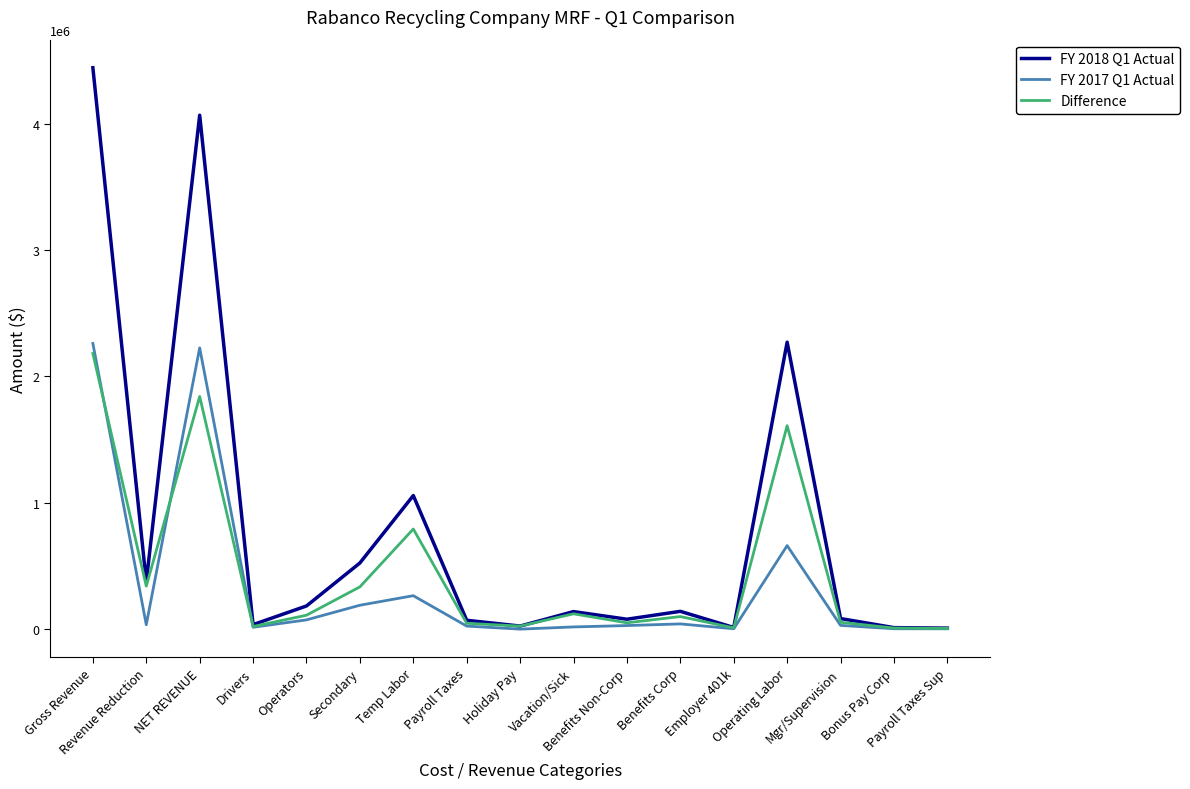

In FY 2018 Q1 Actual, how many points are higher than both neighbors (excluding endpoints)?

5